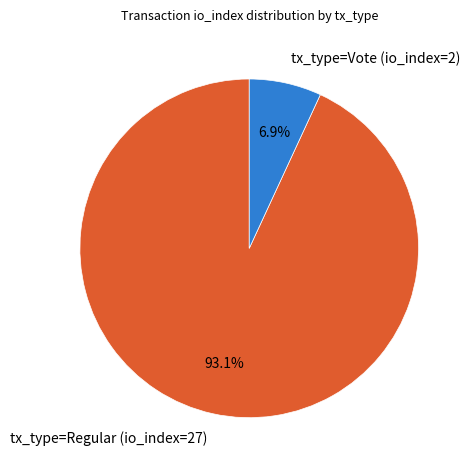

To the nearest percent, what is the difference between the largest and smallest slice percentages?

86%